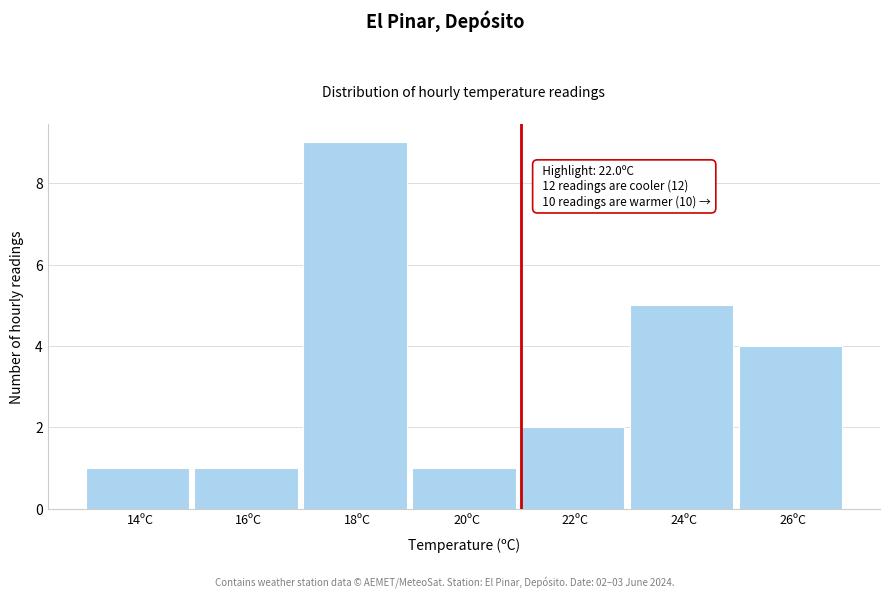

Reading left to right, what are all the values shown in this chart?

1	1	9	1	2	5	4